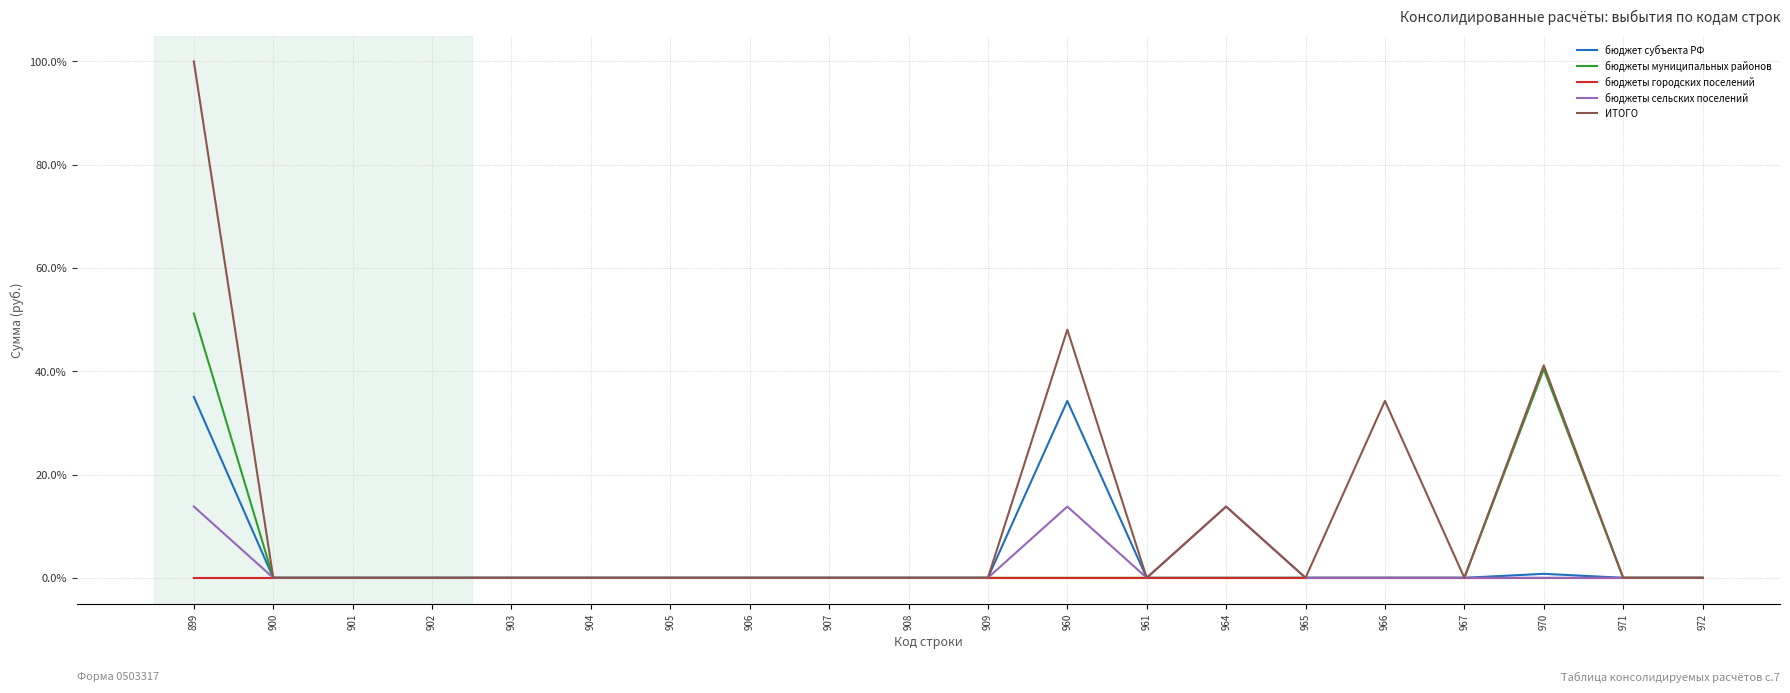

Between 899 and 971, which series saw the biggest shift?

ИТОГО